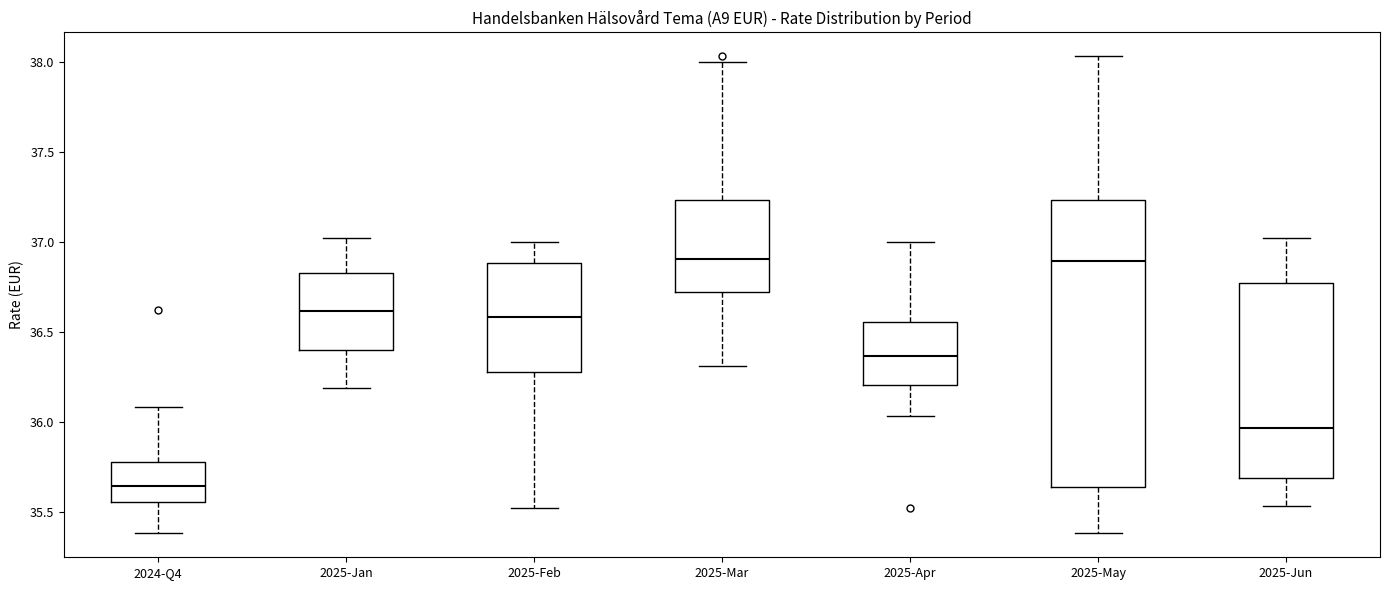

Which box's median line is the lowest?

2024-Q4